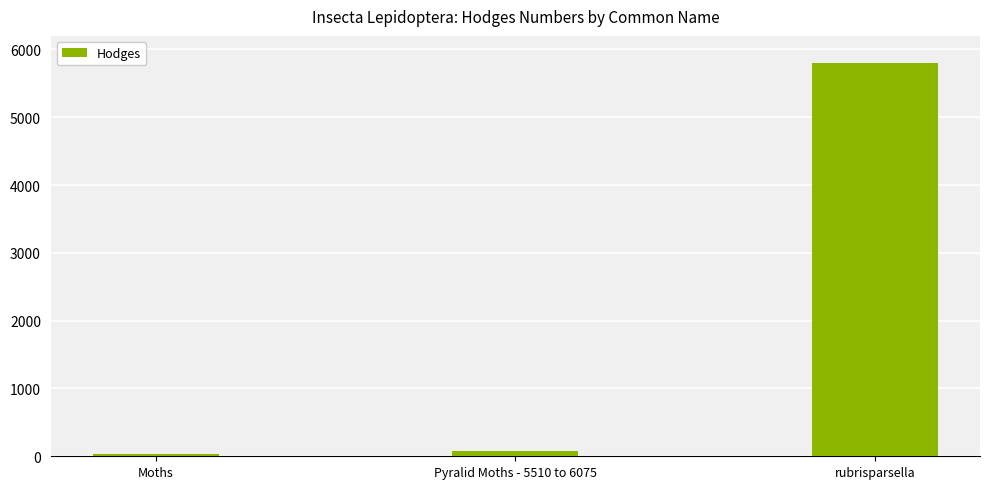

How many bars are there in total?

3